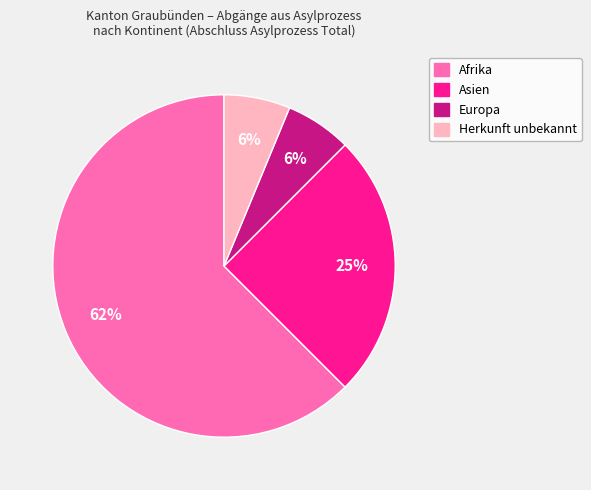

Is there any slice that represents more than half of the pie?

Yes